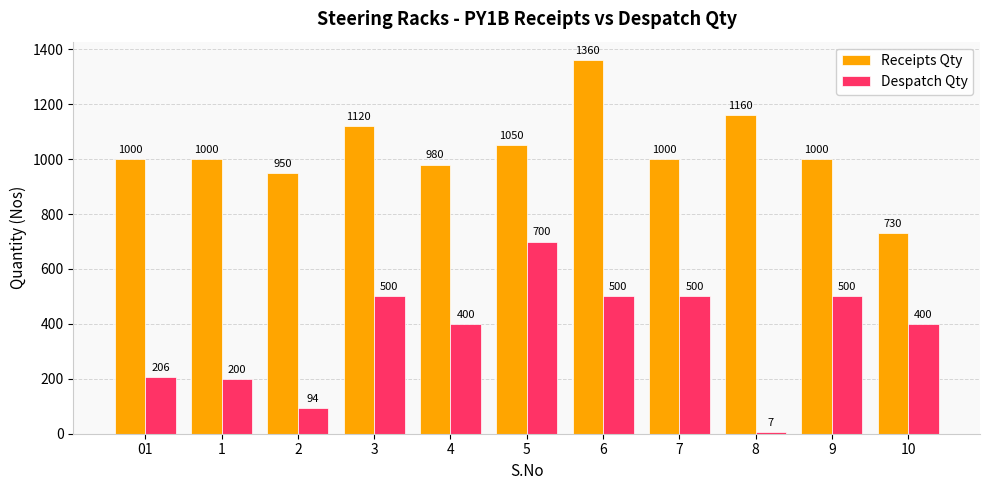

Is it true that Despatch Qty equals 133 at 01?

False